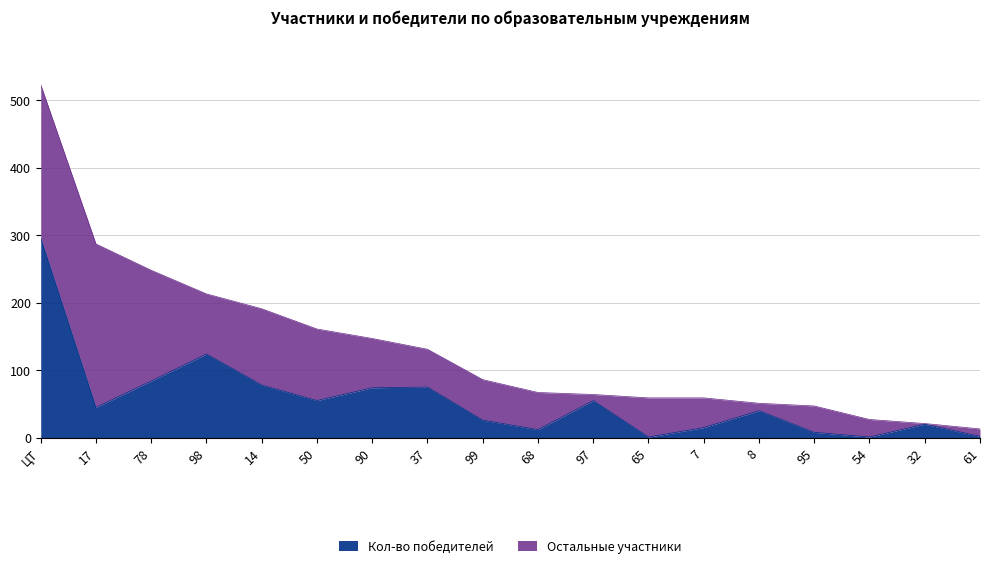

The value of Кол-во участников at 14 is 309. True or false?

False